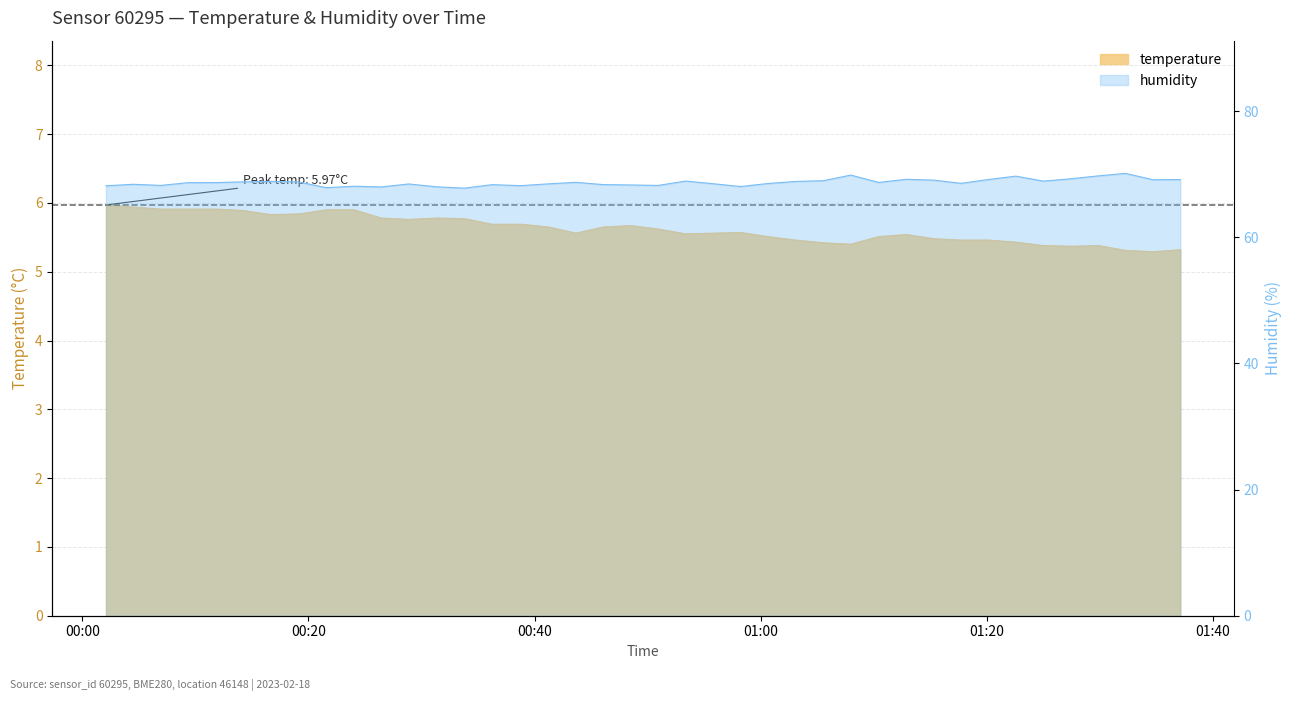

Reading left to right, extract all data points from this chart.

temperature: 2023-02-18T00:02:05=6.0	2023-02-18T00:04:31=5.9	2023-02-18T00:06:56=5.9	2023-02-18T00:09:22=5.9	2023-02-18T00:11:47=5.9	2023-02-18T00:14:13=5.9	2023-02-18T00:16:39=5.8	2023-02-18T00:19:10=5.8	2023-02-18T00:21:35=5.9	2023-02-18T00:24:01=5.9	2023-02-18T00:26:26=5.8	2023-02-18T00:28:52=5.8	2023-02-18T00:31:23=5.8	2023-02-18T00:33:49=5.8	2023-02-18T00:36:15=5.7	2023-02-18T00:38:48=5.7	2023-02-18T00:41:14=5.7	2023-02-18T00:43:39=5.6	2023-02-18T00:46:05=5.7	2023-02-18T00:48:31=5.7	2023-02-18T00:50:57=5.6	2023-02-18T00:53:22=5.5	2023-02-18T00:55:48=5.6	2023-02-18T00:58:14=5.6	2023-02-18T01:00:39=5.5	2023-02-18T01:03:05=5.5	2023-02-18T01:05:34=5.4	2023-02-18T01:07:59=5.4	2023-02-18T01:10:27=5.5	2023-02-18T01:12:53=5.5	2023-02-18T01:15:19=5.5	2023-02-18T01:17:44=5.5	2023-02-18T01:20:10=5.5	2023-02-18T01:22:35=5.4	2023-02-18T01:25:01=5.4	2023-02-18T01:27:26=5.4	2023-02-18T01:29:52=5.4	2023-02-18T01:32:17=5.3	2023-02-18T01:34:43=5.3	2023-02-18T01:37:08=5.3
humidity: 2023-02-18T00:02:05=68.2	2023-02-18T00:04:31=68.4	2023-02-18T00:06:56=68.2	2023-02-18T00:09:22=68.7	2023-02-18T00:11:47=68.7	2023-02-18T00:14:13=68.8	2023-02-18T00:16:39=68.9	2023-02-18T00:19:10=68.8	2023-02-18T00:21:35=67.9	2023-02-18T00:24:01=68.1	2023-02-18T00:26:26=68.0	2023-02-18T00:28:52=68.5	2023-02-18T00:31:23=68.0	2023-02-18T00:33:49=67.8	2023-02-18T00:36:15=68.3	2023-02-18T00:38:48=68.2	2023-02-18T00:41:14=68.5	2023-02-18T00:43:39=68.7	2023-02-18T00:46:05=68.4	2023-02-18T00:48:31=68.3	2023-02-18T00:50:57=68.2	2023-02-18T00:53:22=68.9	2023-02-18T00:55:48=68.5	2023-02-18T00:58:14=68.0	2023-02-18T01:00:39=68.5	2023-02-18T01:03:05=68.9	2023-02-18T01:05:34=69.0	2023-02-18T01:07:59=69.9	2023-02-18T01:10:27=68.7	2023-02-18T01:12:53=69.2	2023-02-18T01:15:19=69.1	2023-02-18T01:17:44=68.6	2023-02-18T01:20:10=69.2	2023-02-18T01:22:35=69.7	2023-02-18T01:25:01=68.9	2023-02-18T01:27:26=69.3	2023-02-18T01:29:52=69.7	2023-02-18T01:32:17=70.1	2023-02-18T01:34:43=69.1	2023-02-18T01:37:08=69.2